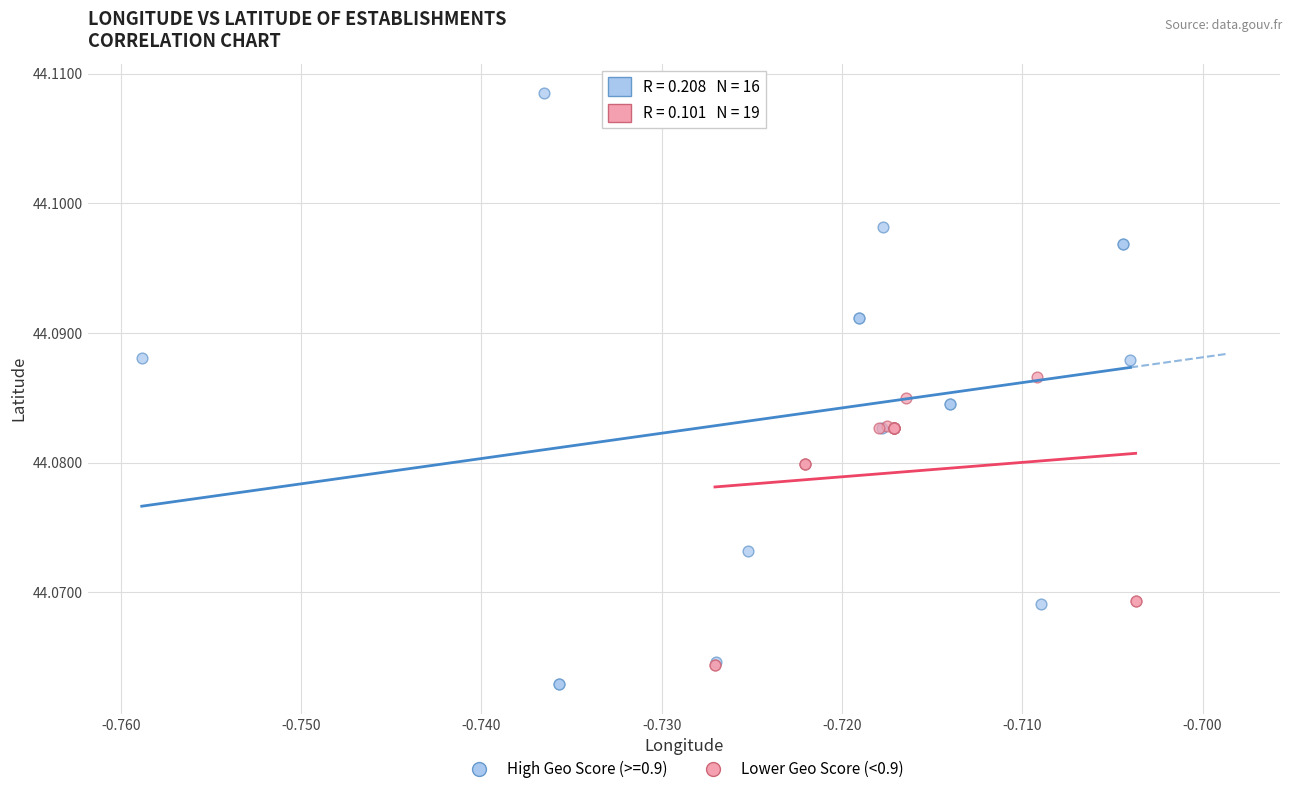

Which series contains the highest Y value?

High Geo Score (>=0.9)